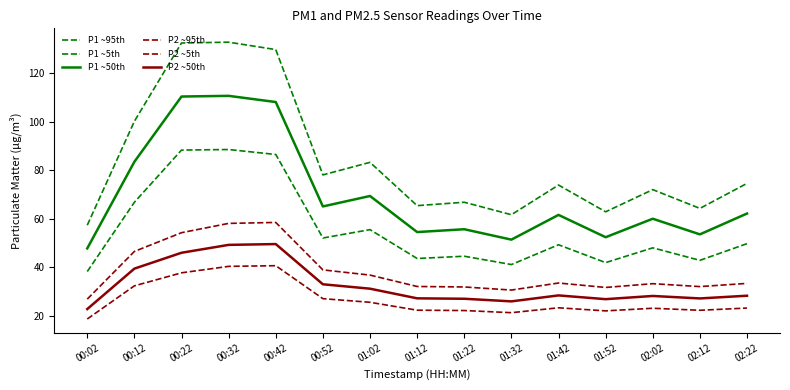

Reading right to left, list all the values displayed in this chart.

P1 ~95th: 74.6	64.3	72.0	62.9	73.9	61.7	66.8	65.4	83.3	78.1	129.8	132.8	132.5	100.2	57.3
P1 ~5th: 49.7	42.8	48.0	41.9	49.3	41.1	44.5	43.6	55.5	52.1	86.5	88.5	88.3	66.8	38.2
P1 ~50th: 62.1	53.5	60.0	52.4	61.6	51.4	55.7	54.5	69.4	65.1	108.1	110.7	110.4	83.5	47.8
P2 ~95th: 33.3	32.0	33.2	31.7	33.5	30.6	31.9	32.1	36.8	38.9	58.5	58.1	54.2	46.5	26.8
P2 ~5th: 23.2	22.2	23.1	22.0	23.3	21.3	22.1	22.3	25.5	27.0	40.6	40.4	37.7	32.3	18.7
P2 ~50th: 28.2	27.1	28.1	26.8	28.4	25.9	27.0	27.2	31.1	33.0	49.5	49.2	46.0	39.4	22.8